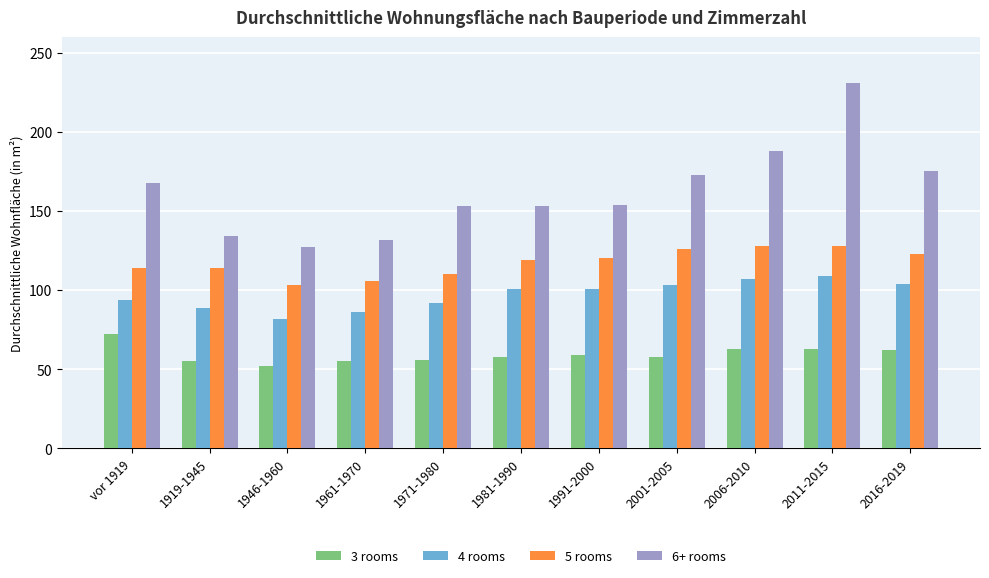

What is the average value of the 3 rooms series?

59